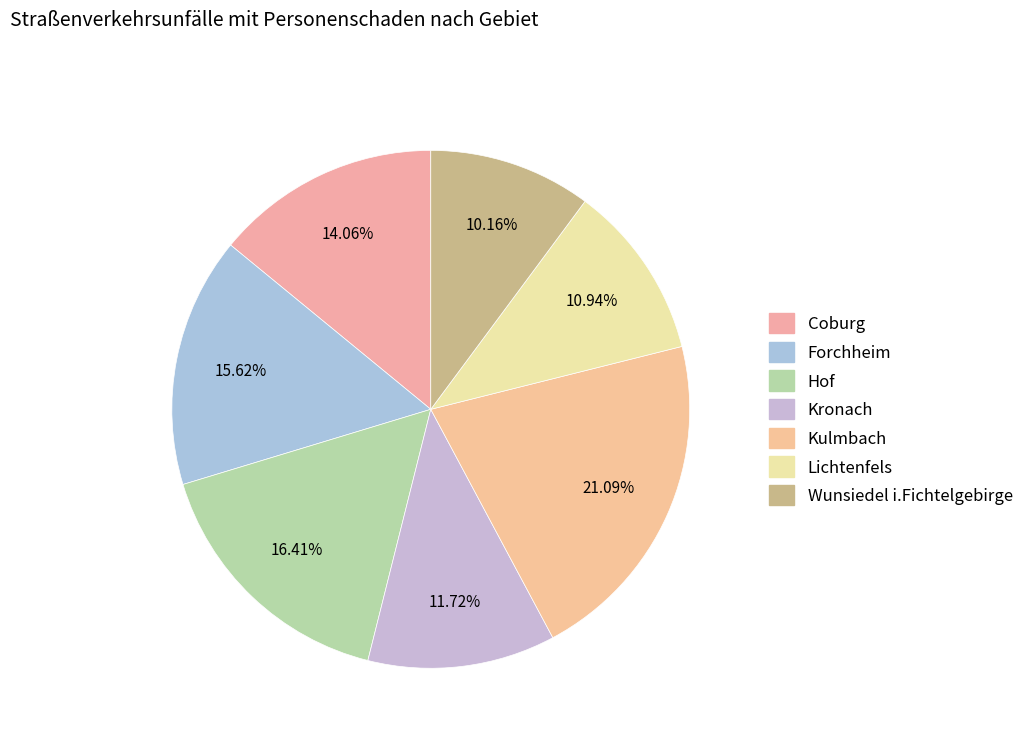

Combined, what portion of the pie is Hof and Kronach?

28.1%